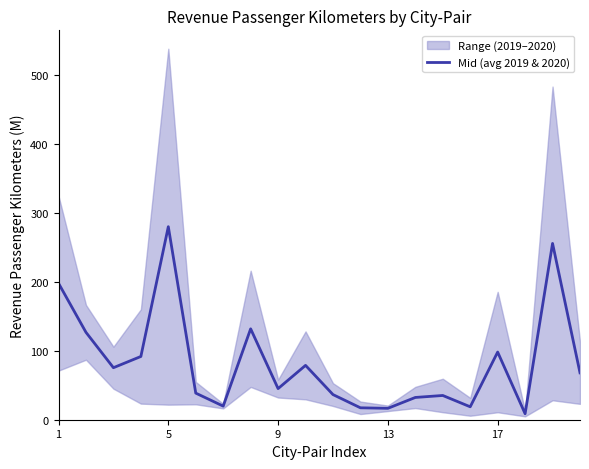

True or false: the data has more than 0 interior local peaks.

True